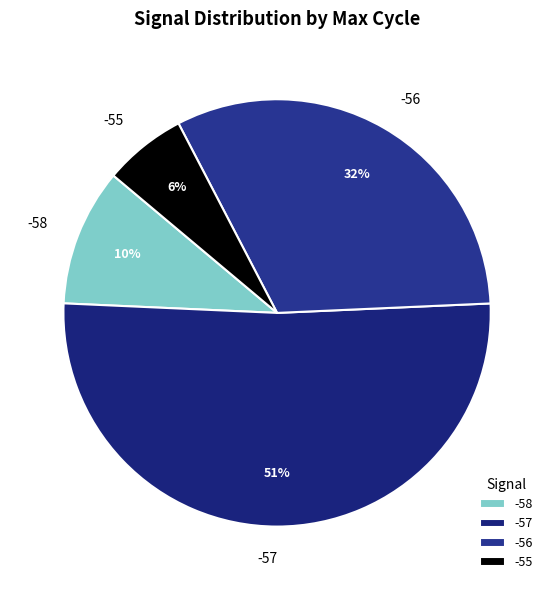

Is -57 the majority of the pie?

Yes